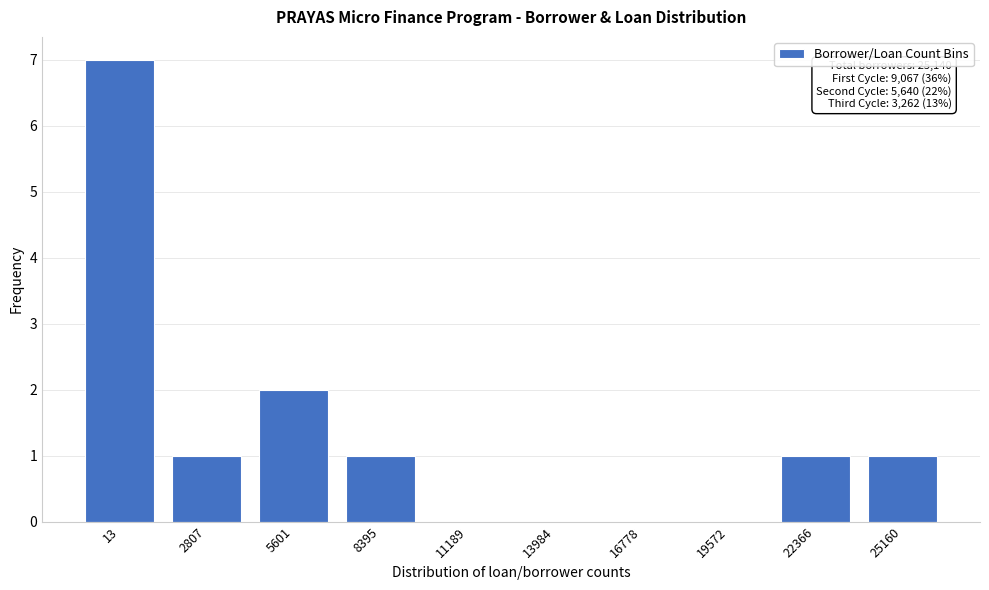

Reading left to right, transcribe all the data shown in this chart.

13=7	2807=1	5601=2	8395=1	11189=0	13984=0	16778=0	19572=0	22366=1	25160=1